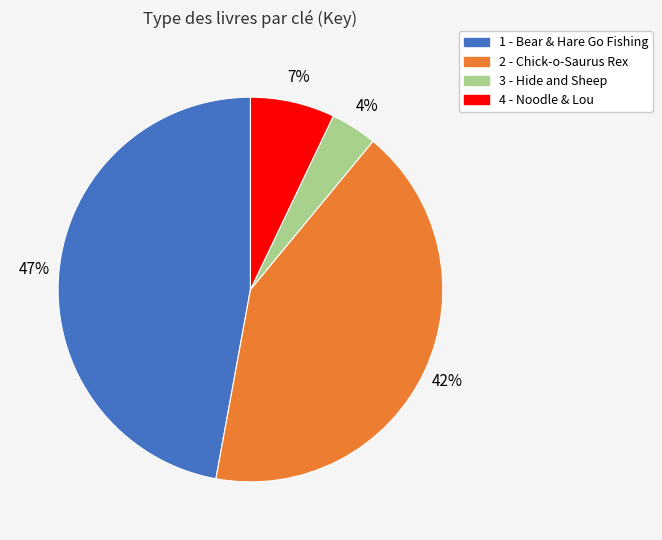

Do 3 - Hide and Sheep and 1 - Bear & Hare Go Fishing together represent more than half of the pie?

Yes